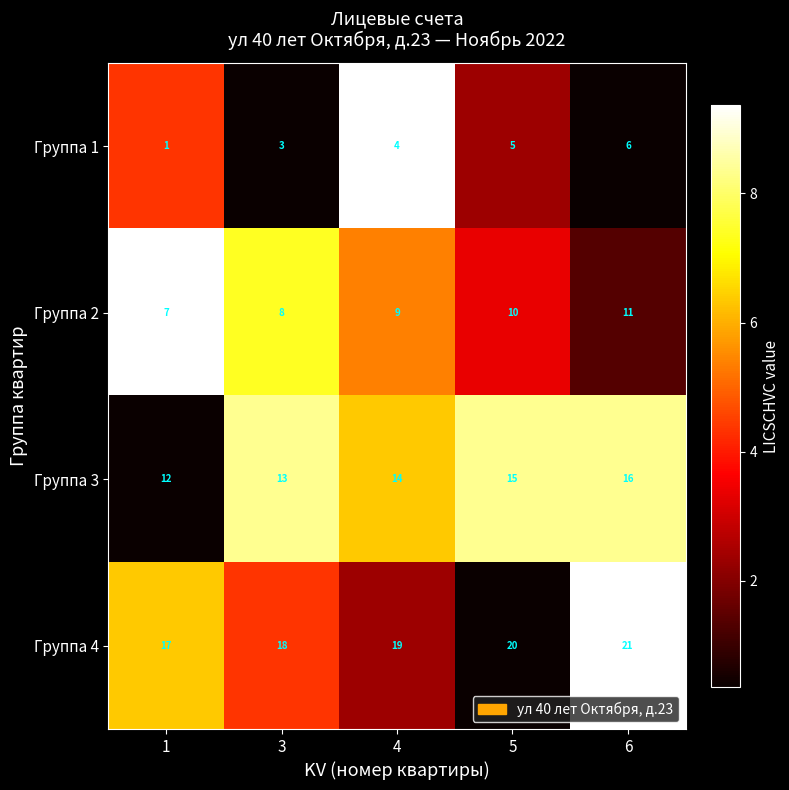

Reading left to right, list all the values displayed in this chart.

Группа 1: 1	3	4	5	6
Группа 2: 7	8	9	10	11
Группа 3: 12	13	14	15	16
Группа 4: 17	18	19	20	21